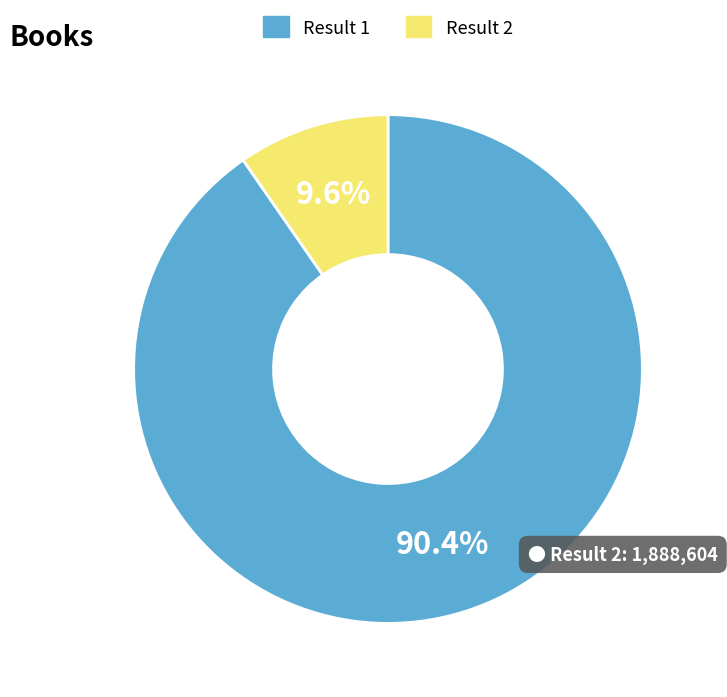

Is there a majority slice in this chart?

Yes